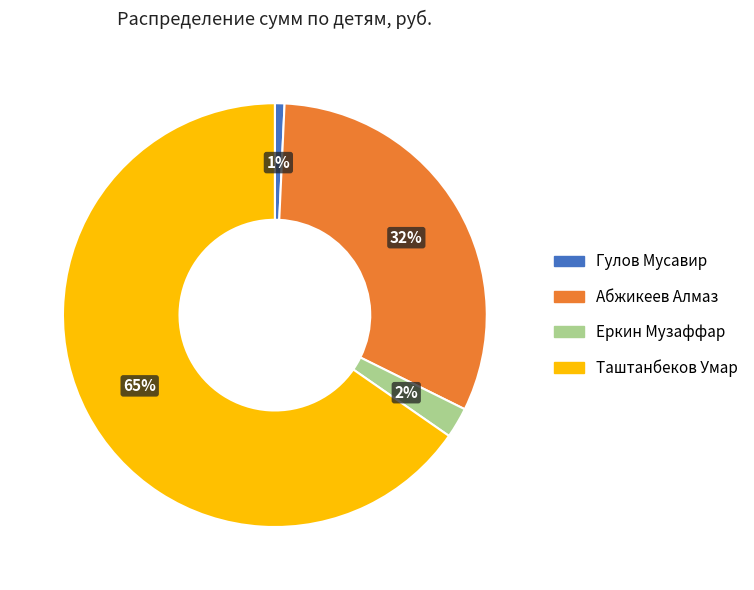

The Гулов Мусавир slice represents 11% of the pie. True or false?

False